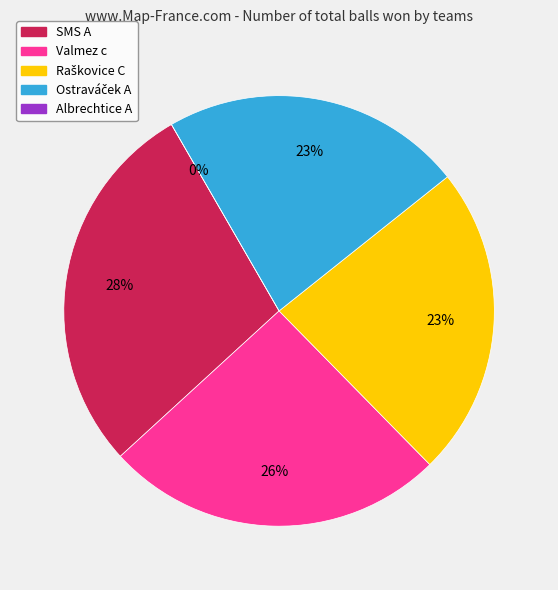

What percentage is NOT represented by Ostraváček A?

77.4%